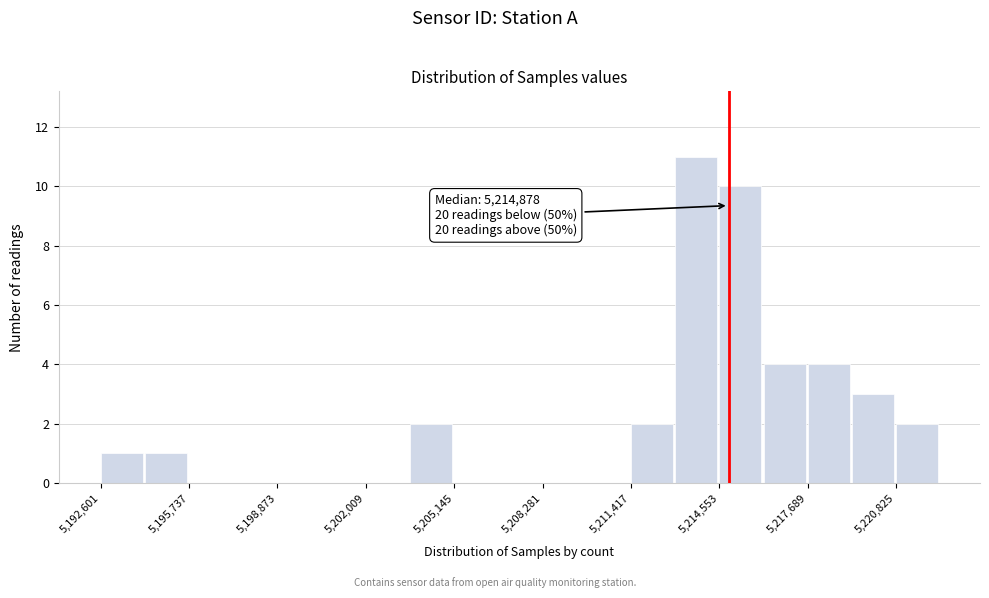

Read against the x-axis, roughly where is the centre of the tallest bar?

5213500